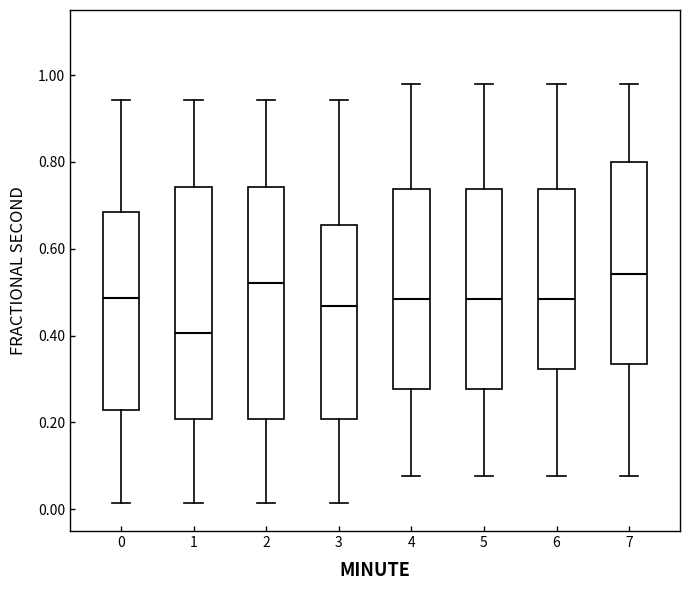

Reading left to right, read every box against the y-axis: the position of its median line, the range the box covers, and the ends of its whiskers. The values are not printed on the chart, so give them approximately, as read against the axis.

0: median 0.48, box 0.22 to 0.68, whiskers 0.02 to 0.94
1: median 0.40, box 0.20 to 0.74, whiskers 0.02 to 0.94
2: median 0.52, box 0.20 to 0.74, whiskers 0.02 to 0.94
3: median 0.46, box 0.20 to 0.66, whiskers 0.02 to 0.94
4: median 0.48, box 0.28 to 0.74, whiskers 0.08 to 0.98
5: median 0.48, box 0.28 to 0.74, whiskers 0.08 to 0.98
6: median 0.48, box 0.32 to 0.74, whiskers 0.08 to 0.98
7: median 0.54, box 0.34 to 0.80, whiskers 0.08 to 0.98